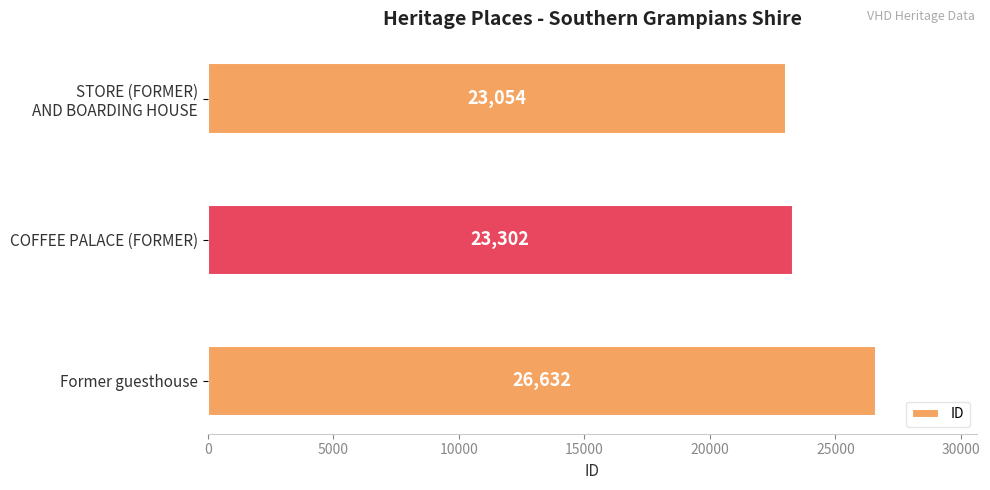

List the labels in order of value, largest first.

Former guesthouse, COFFEE PALACE (FORMER), STORE (FORMER)
AND BOARDING HOUSE